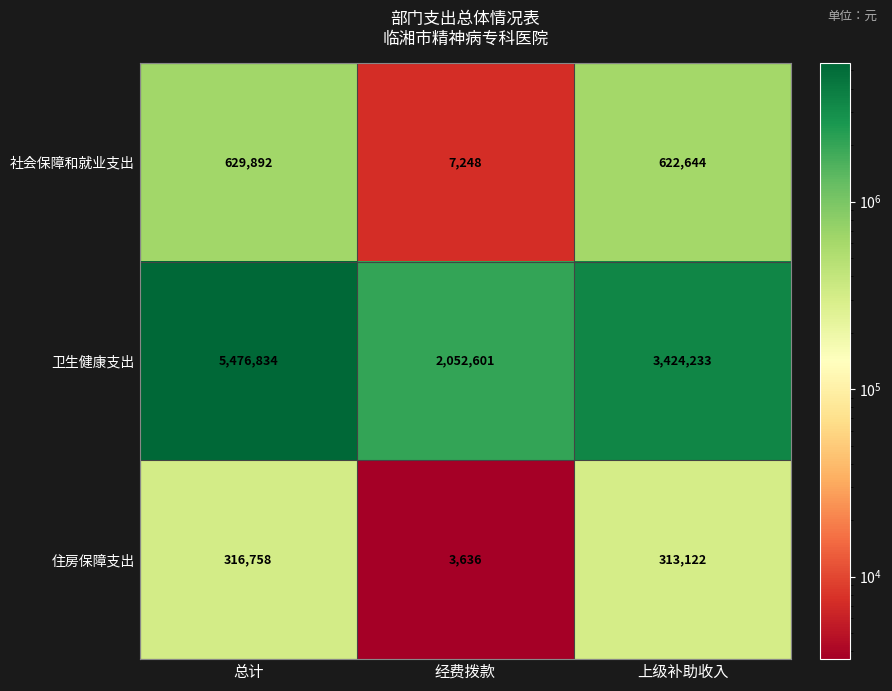

Reading right to left, what are all the values shown in this chart?

社会保障和就业支出: 622644	7248	629892
卫生健康支出: 3424233	2052601	5476834
住房保障支出: 313122	3636	316758